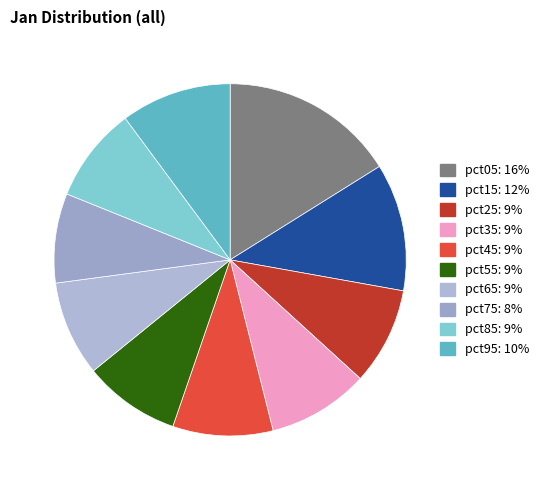

What is the smallest slice in the pie chart?

pct75